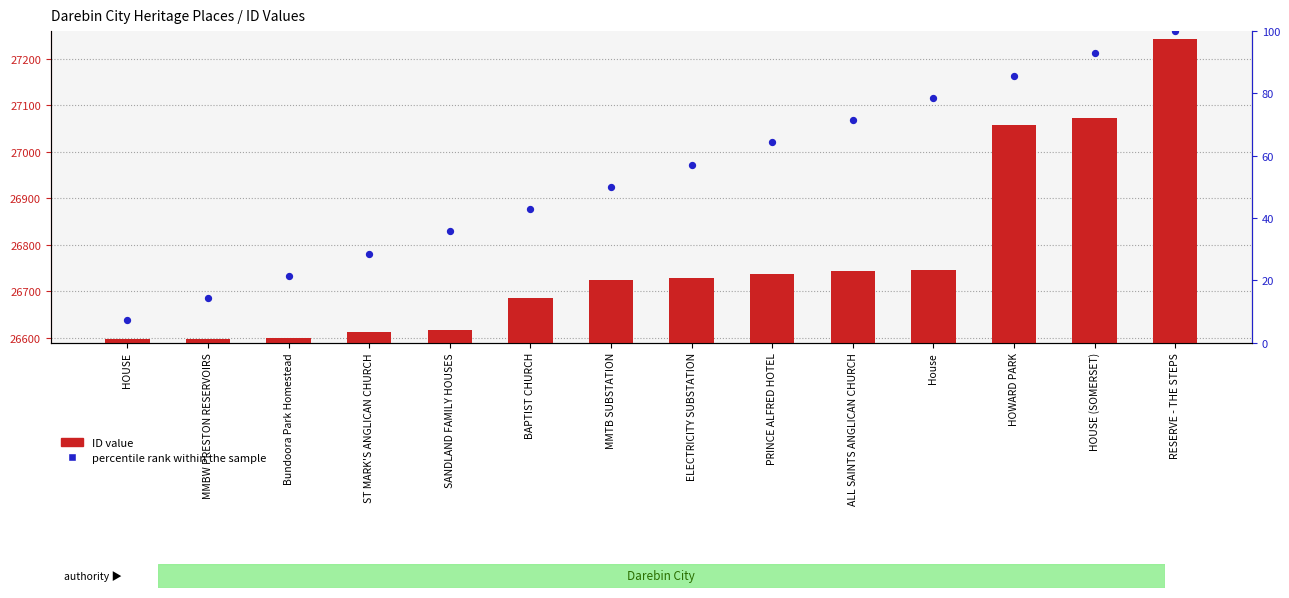

Which series has the widest spread of Y values?

ID value